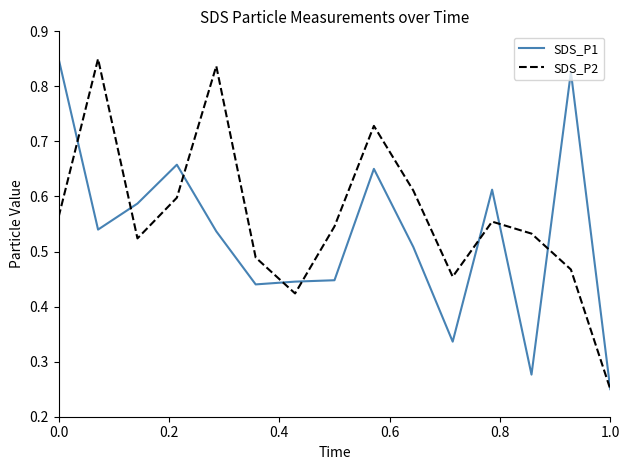

Which series has the largest total across all categories?

SDS_P2